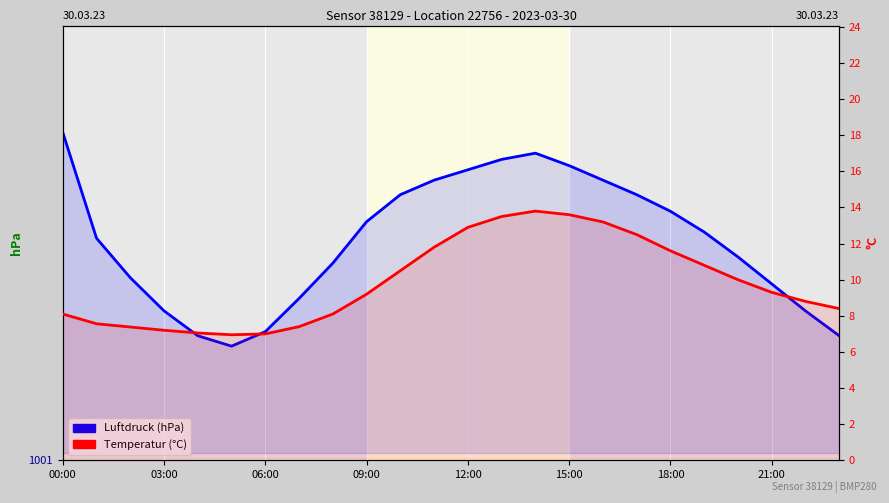

How many data points in Luftdruck are above 1002?

13